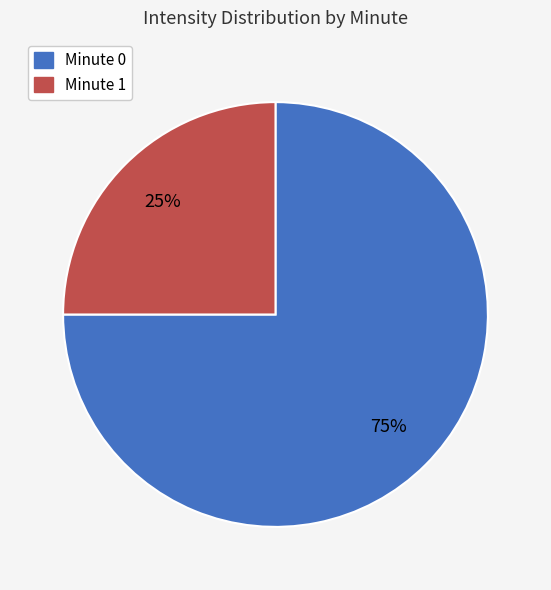

Does any single category account for the majority?

Yes